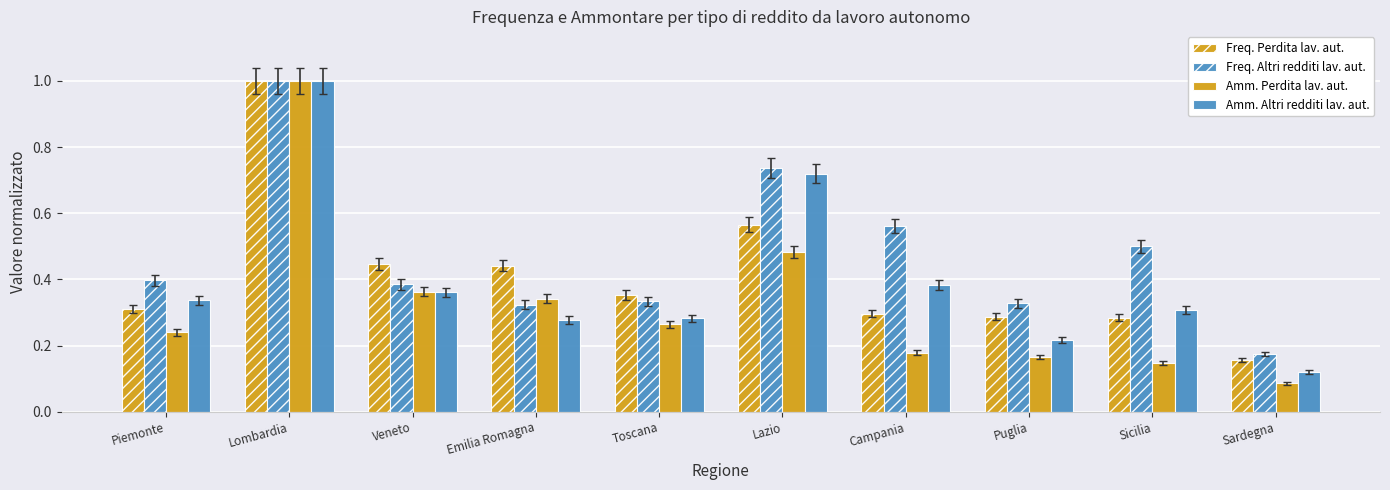

Read the Amm. Altri redditi lav. aut. value at Emilia Romagna.

0.3